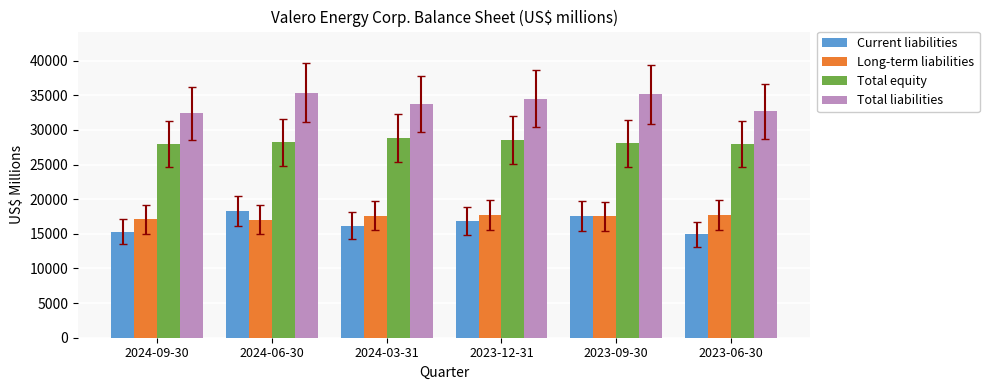

The Total equity series shows 42671 at 2023-12-31. True or false?

False